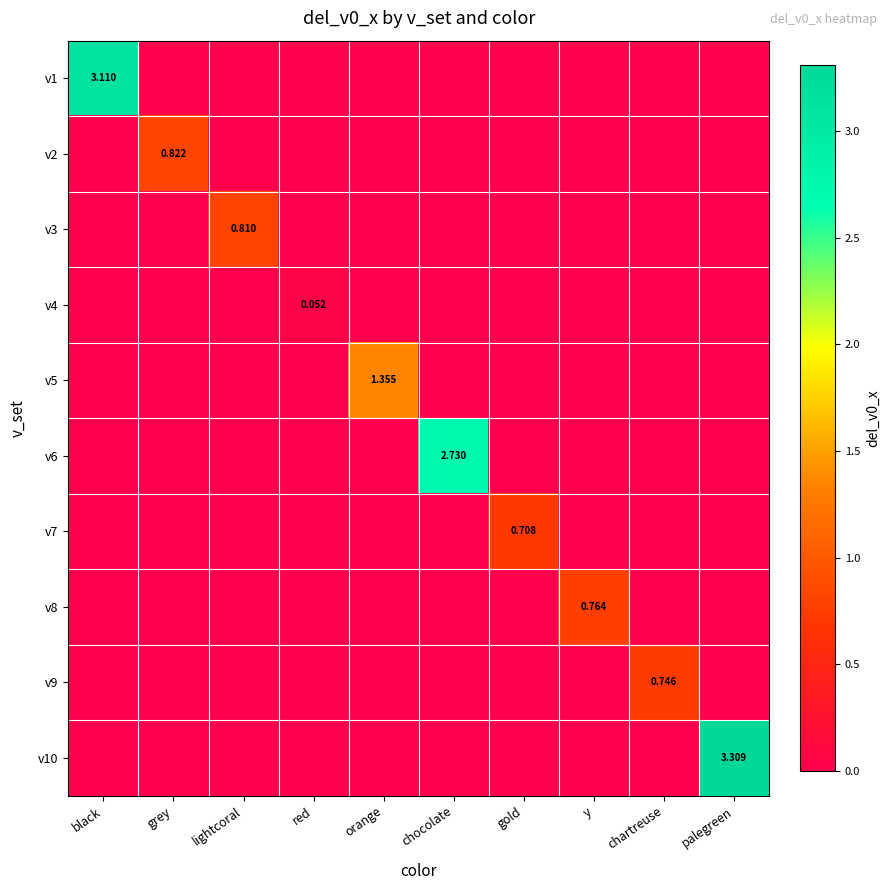

The v2 series shows 0.4 at orange. True or false?

False